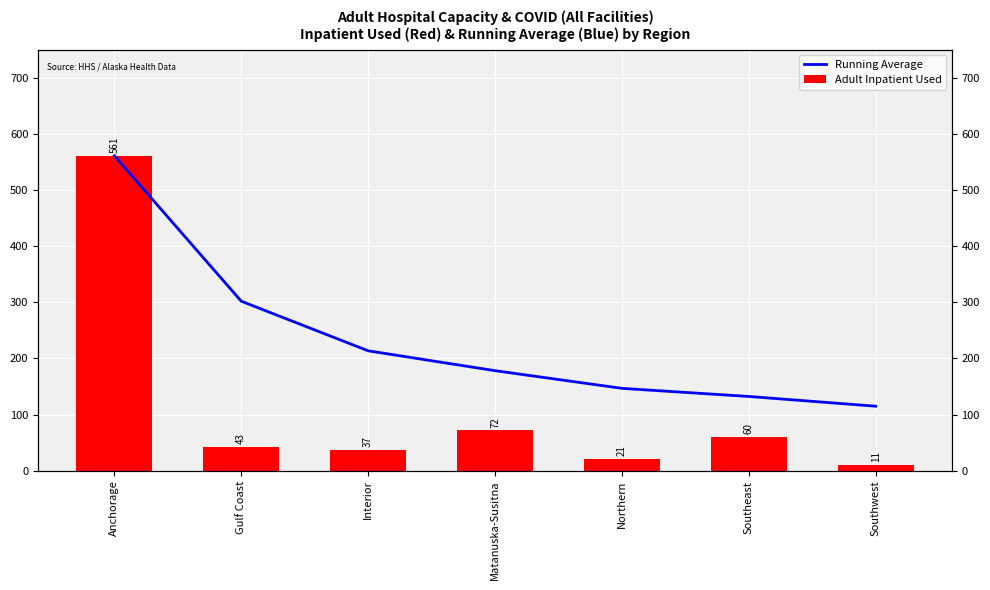

Which label corresponds to the smallest value in the chart?

Southwest